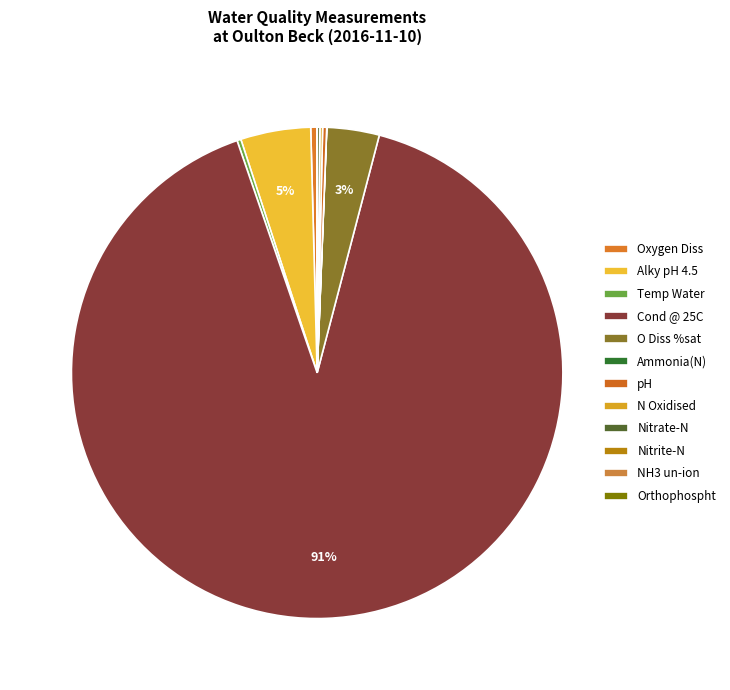

Rank the categories by value from lowest to highest.

NH3 un-ion, Nitrite-N, Orthophospht, Ammonia(N), Nitrate-N, N Oxidised, Temp Water, pH, Oxygen Diss, O Diss %sat, Alky pH 4.5, Cond @ 25C